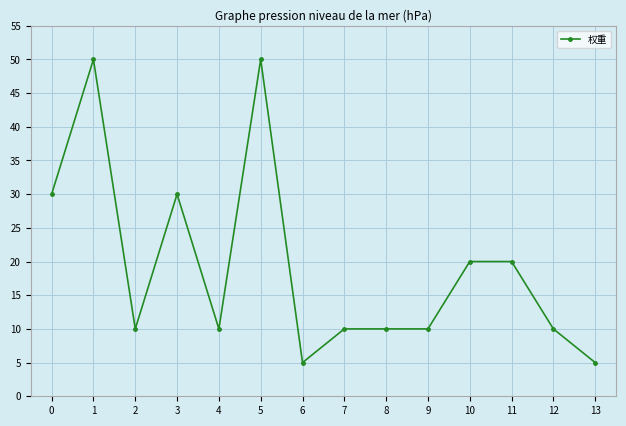

How many series are shown in this chart?

1